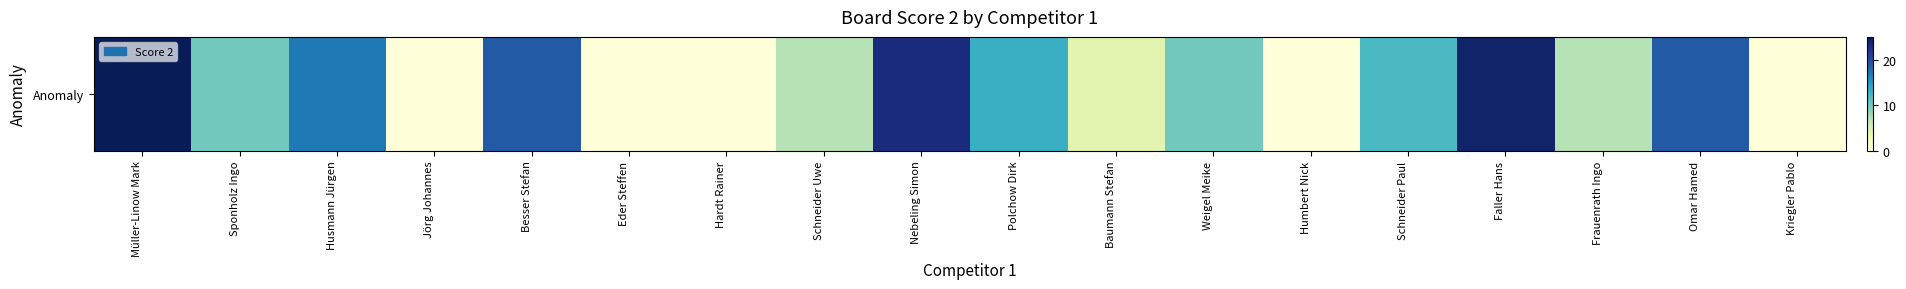

Reading right to left, extract all data points from this chart.

0	19	7	24	12	0	10	4	13	23	7	0	0	19	0	17	10	25